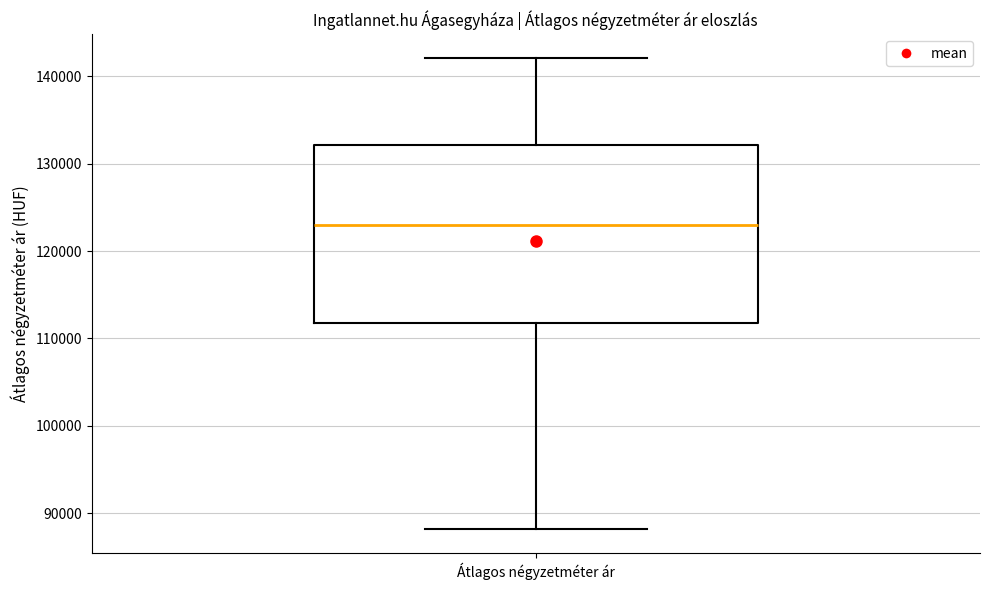

Where is the upper edge of the box for Átlagos négyzetméter ár on the y-axis? The values are not printed on the chart, so give them approximately, as read against the axis.

132000